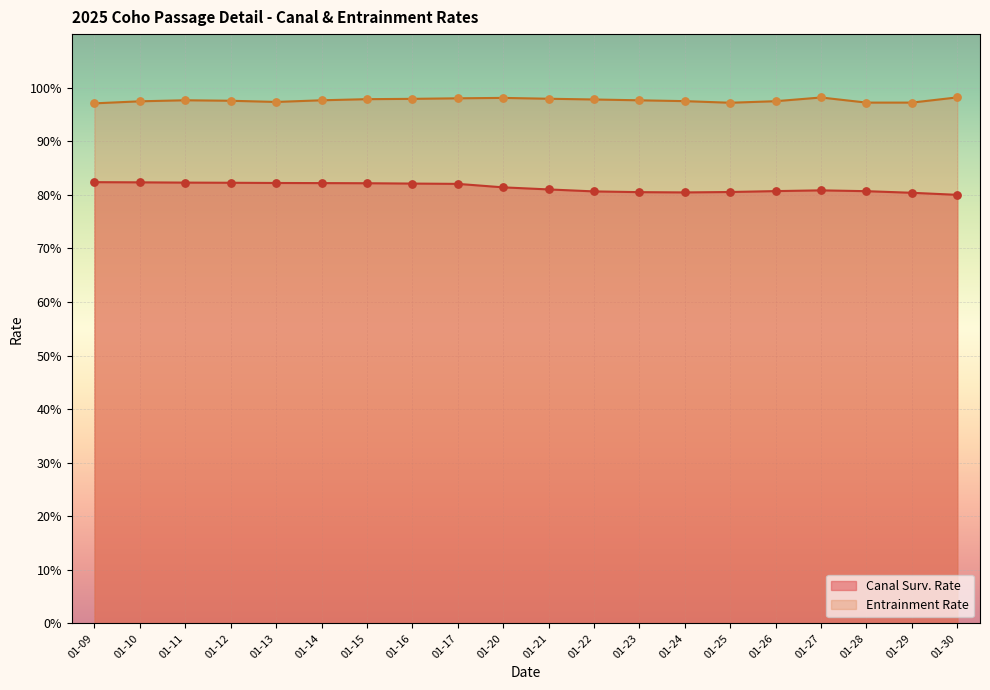

Which series has the largest Y range (max minus min)?

Canal Surv. Rate